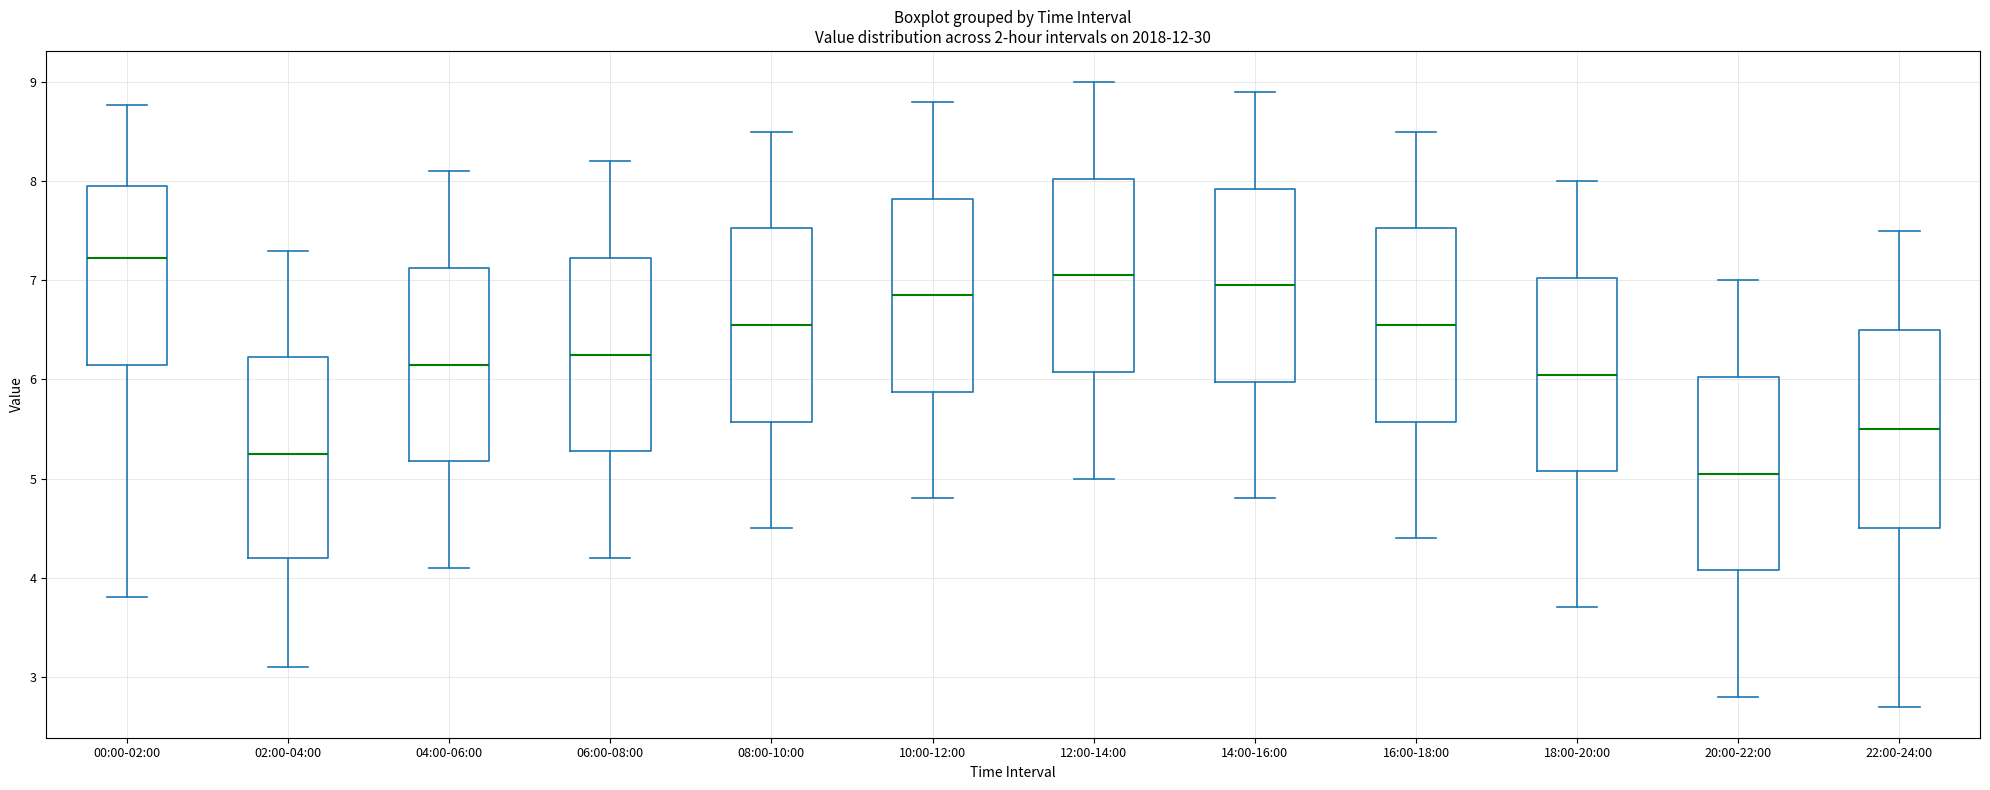

Reading left to right, read every box against the y-axis: the position of its median line, the range the box covers, and the ends of its whiskers. The values are not printed on the chart, so give them approximately, as read against the axis.

00:00-02:00: median 7.2, box 6.1 to 7.9, whiskers 3.8 to 8.8
02:00-04:00: median 5.3, box 4.2 to 6.2, whiskers 3.1 to 7.3
04:00-06:00: median 6.2, box 5.2 to 7.1, whiskers 4.1 to 8.1
06:00-08:00: median 6.3, box 5.3 to 7.2, whiskers 4.2 to 8.2
08:00-10:00: median 6.6, box 5.6 to 7.5, whiskers 4.5 to 8.5
10:00-12:00: median 6.9, box 5.9 to 7.8, whiskers 4.8 to 8.8
12:00-14:00: median 7.1, box 6.1 to 8.0, whiskers 5.0 to 9.0
14:00-16:00: median 7.0, box 6.0 to 7.9, whiskers 4.8 to 8.9
16:00-18:00: median 6.6, box 5.6 to 7.5, whiskers 4.4 to 8.5
18:00-20:00: median 6.1, box 5.1 to 7.0, whiskers 3.7 to 8.0
20:00-22:00: median 5.1, box 4.1 to 6.0, whiskers 2.8 to 7.0
22:00-24:00: median 5.5, box 4.5 to 6.5, whiskers 2.7 to 7.5